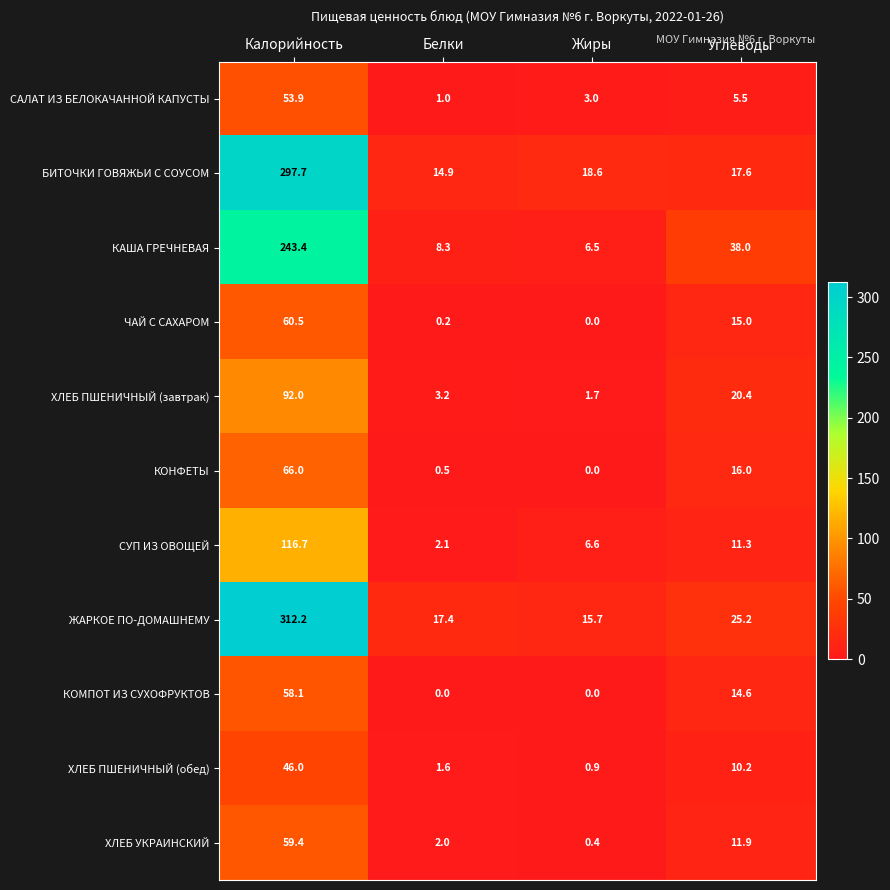

Which label corresponds to the largest value in the chart?

Калорийность